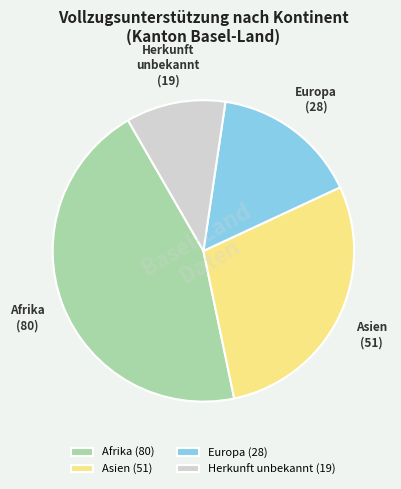

Which category has the smallest portion of the pie?

Herkunft unbekannt (19)